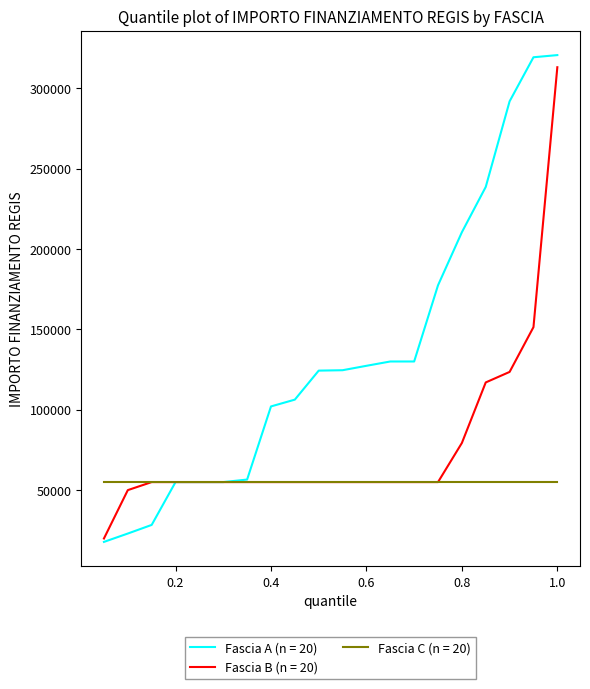

Which series has the largest total across all categories?

Fascia A (n = 20)